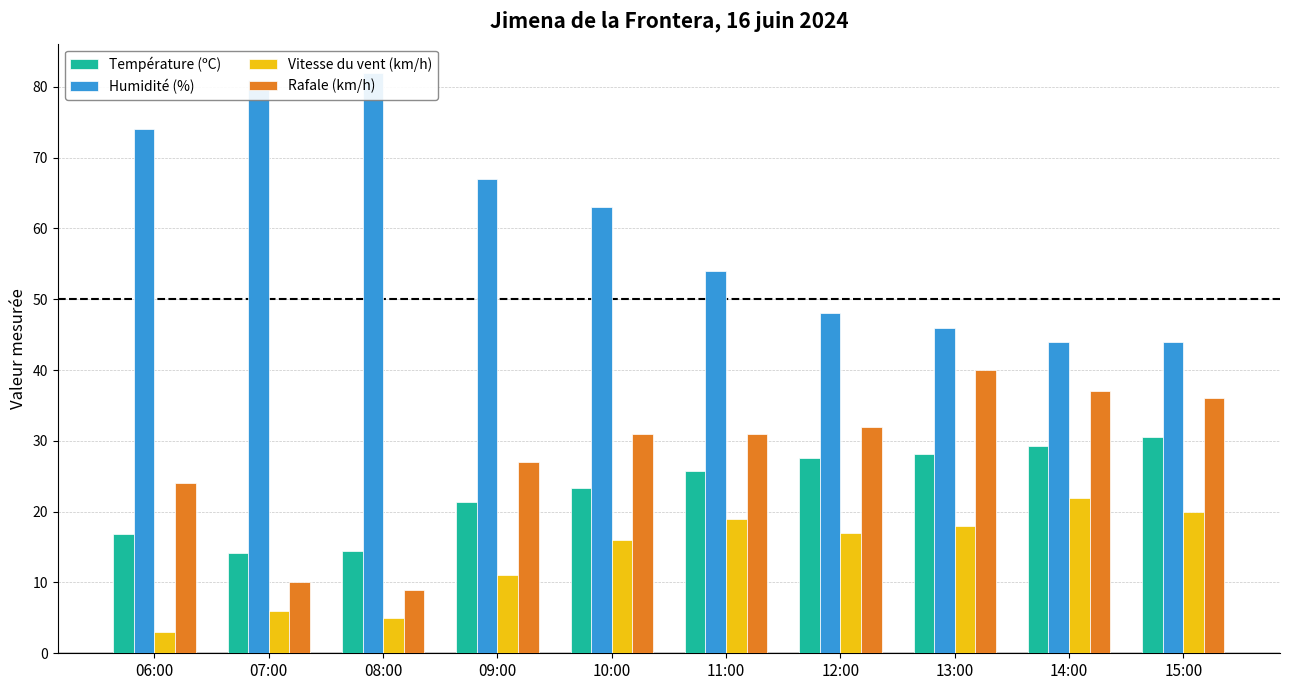

What are all the series names shown in the legend?

Température (ºC), Humidité (%), Vitesse du vent (km/h), Rafale (km/h)